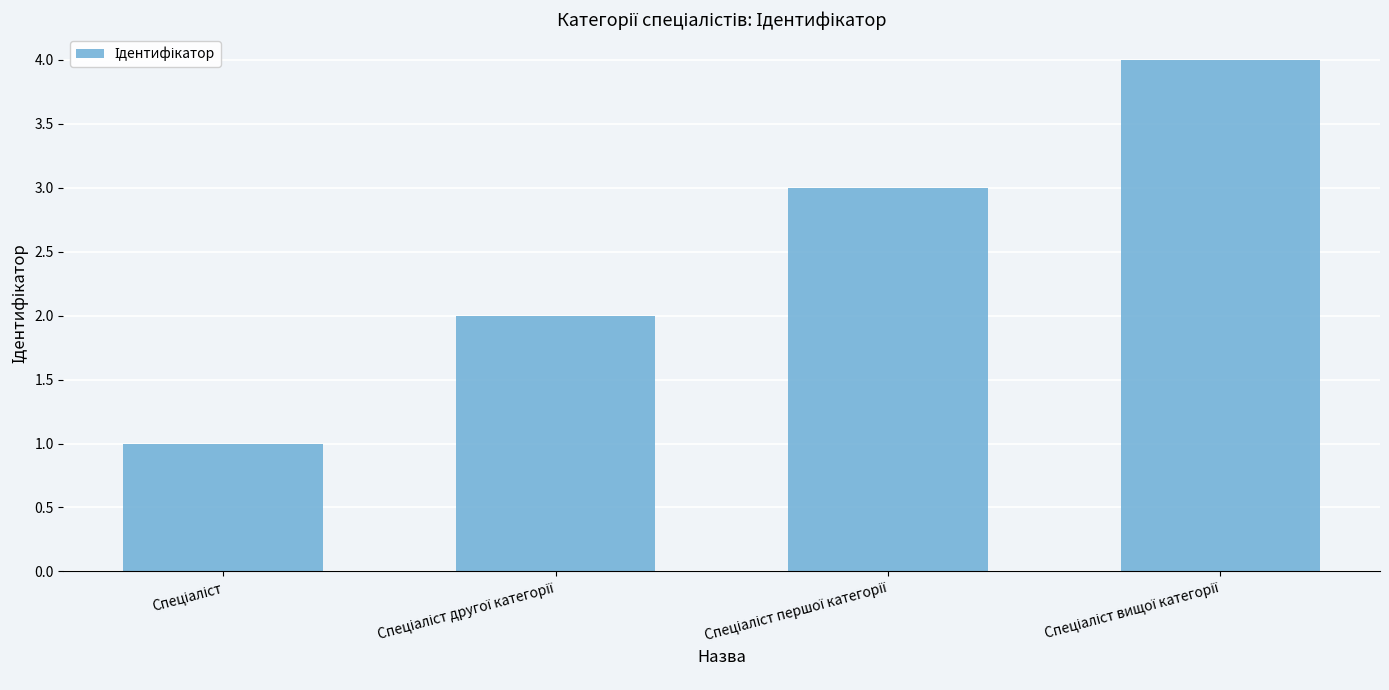

What is the greatest value displayed?

4